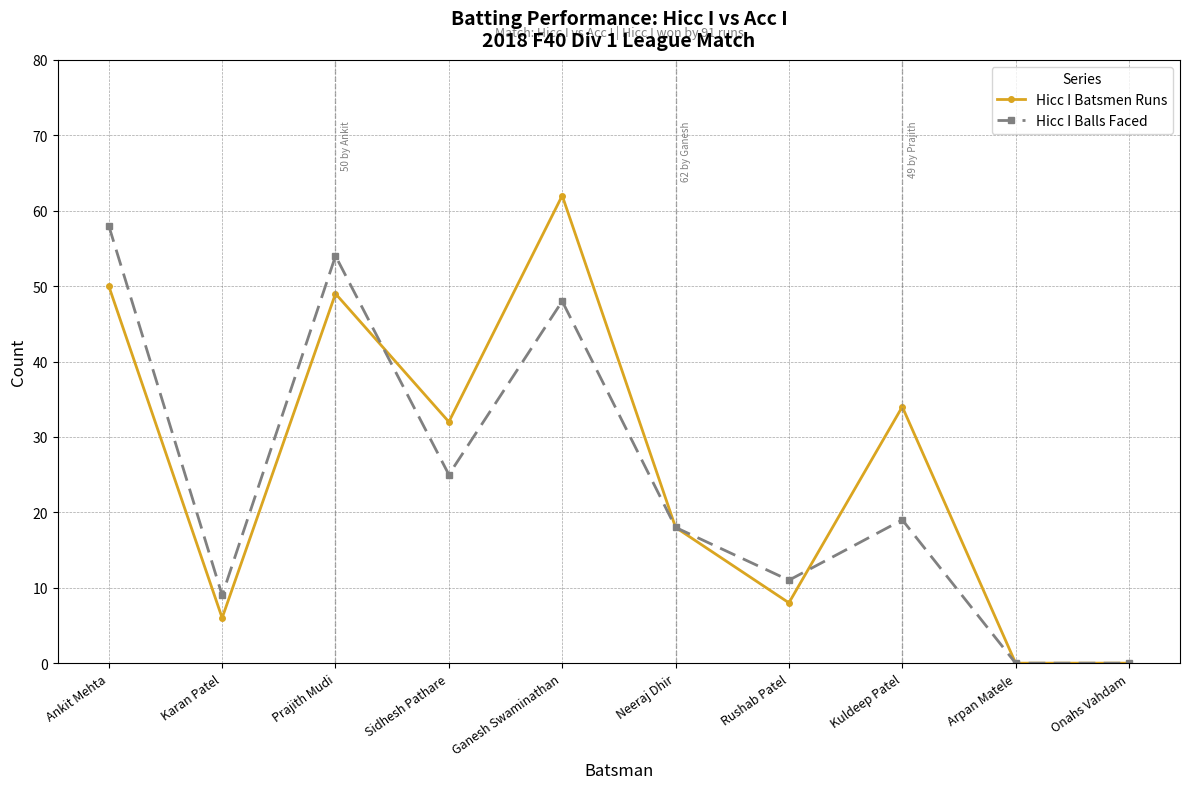

Where is Hicc I Batsmen Runs nearest to the value 31?

Sidhesh Pathare